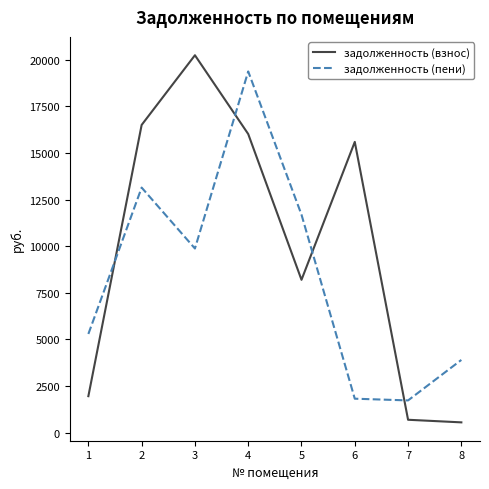

What is the approximate value of задолженность (взнос) at 3?

20237.5